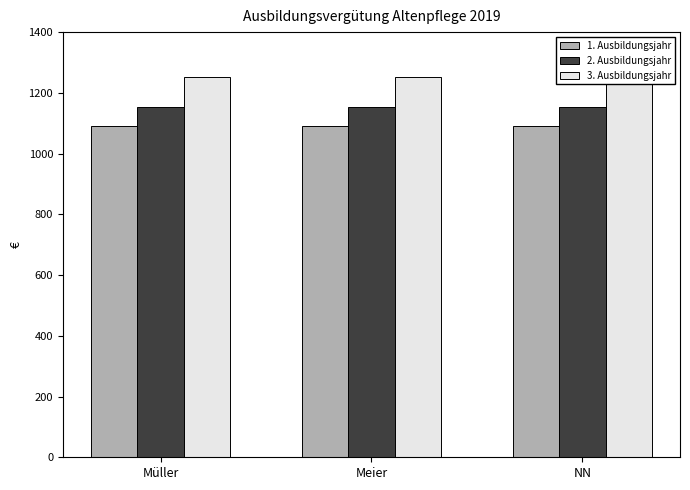

What is the approximate value of 2. Ausbildungsjahr at Müller?

1152.1